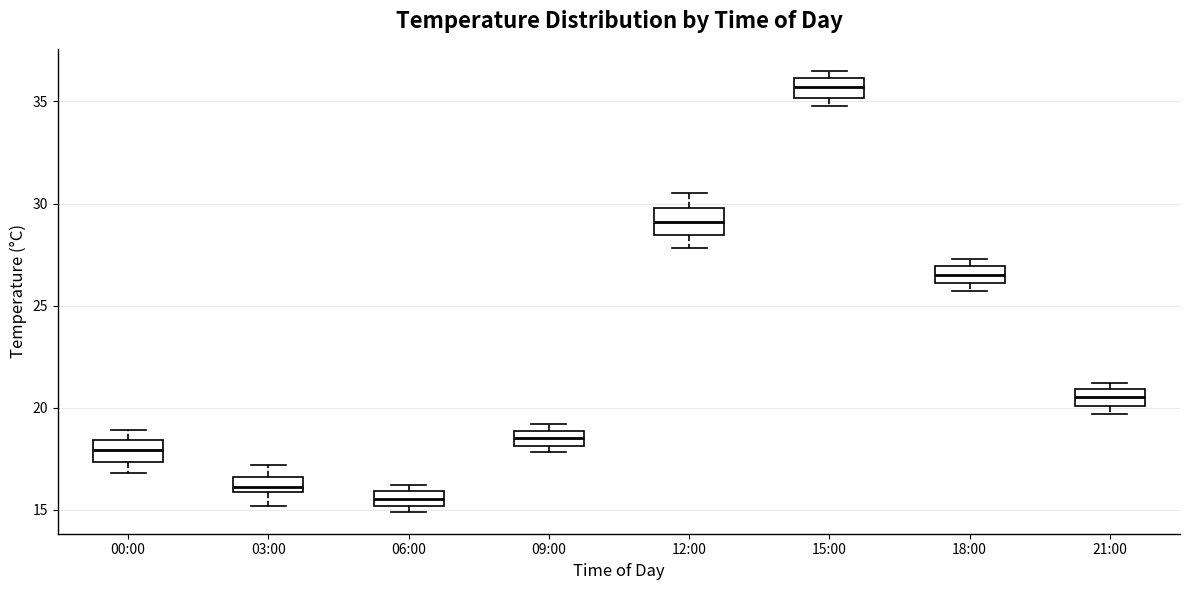

Where is the upper edge of the box for 21:00 on the y-axis? The values are not printed on the chart, so give them approximately, as read against the axis.

21.0